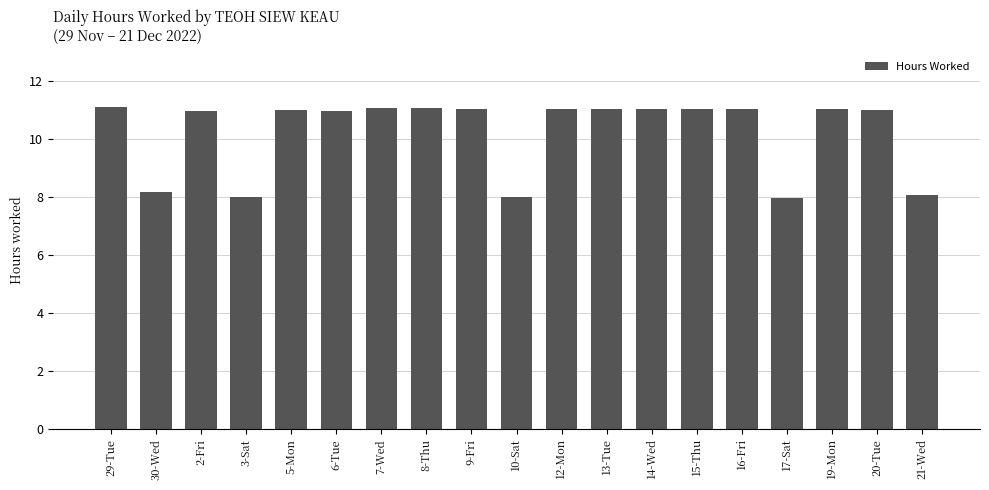

What is the change in value from 5-Mon to 17-Sat?

-3.0